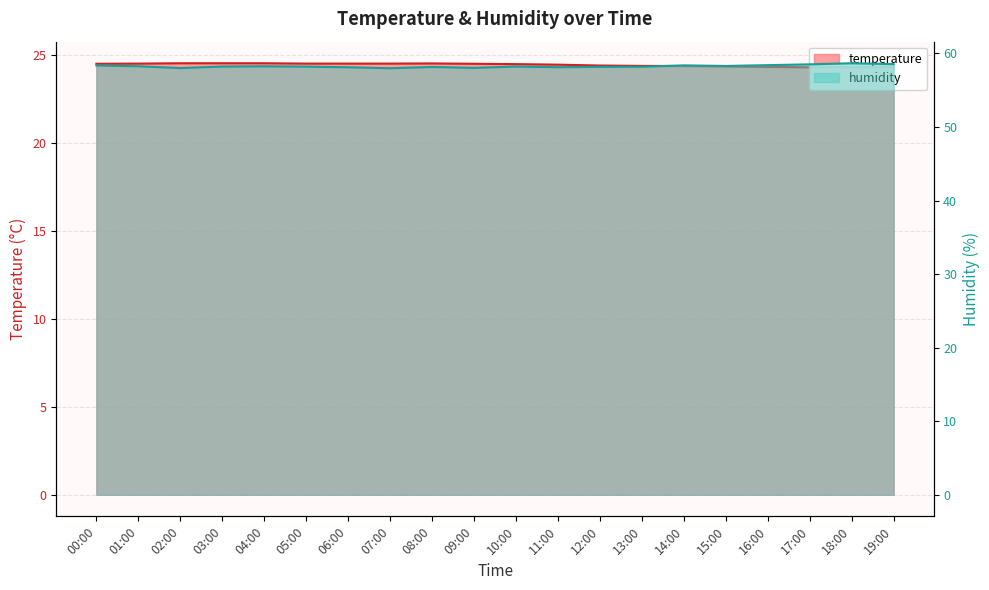

Does the chart display data point markers on the line(s)?

No